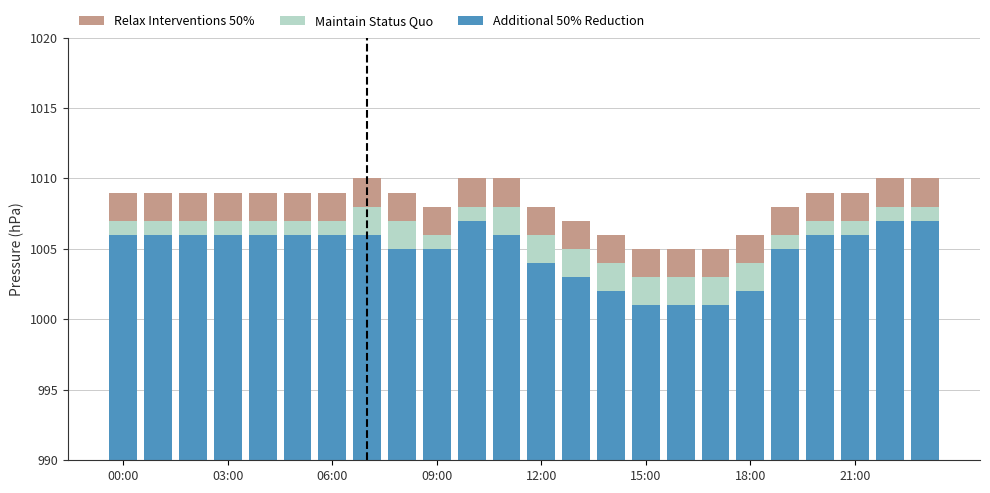

What is the sum of all Additional 50% Reduction values?

24116